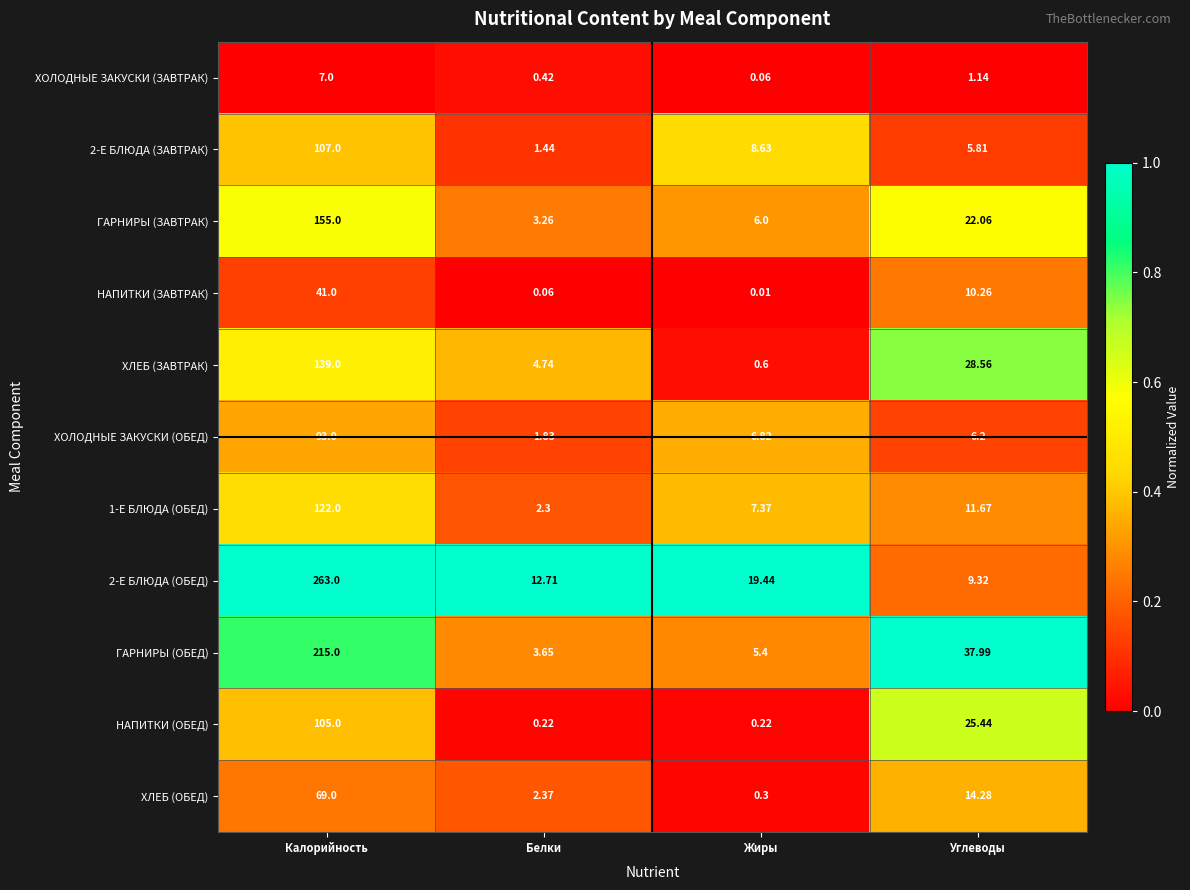

Rank the categories by ГАРНИРЫ (ЗАВТРАК) value from lowest to highest.

Белки, Жиры, Углеводы, Калорийность